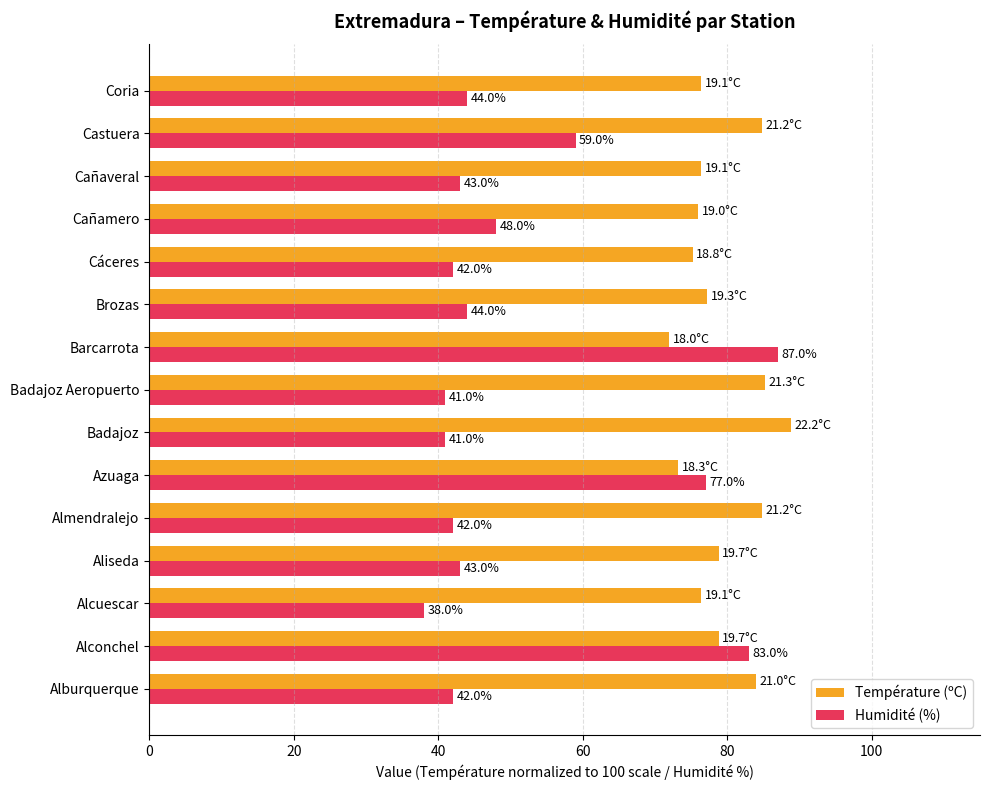

What is the spread (max minus min) of values at Castuera?

25.8